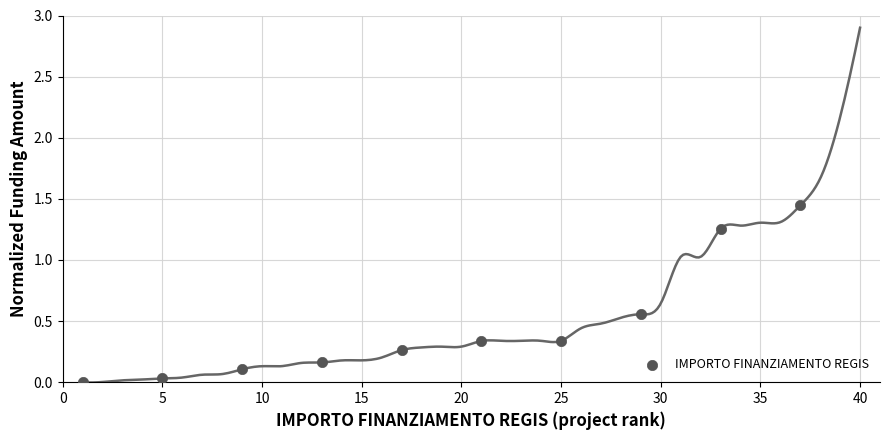

What is the average X value?

19.0